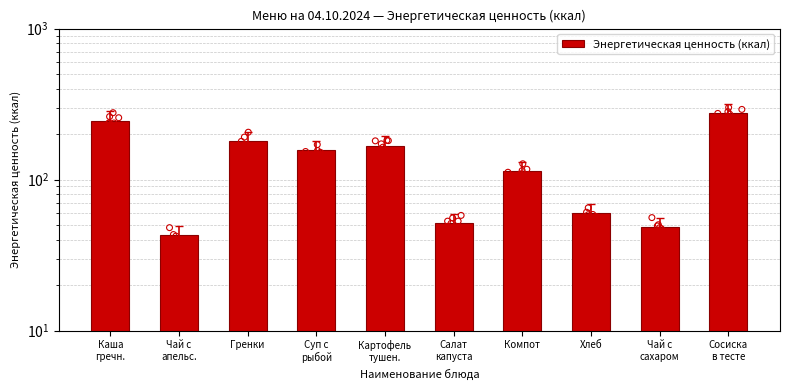

What is the ratio of the value at Хлеб to the value at Гренки?

0.3